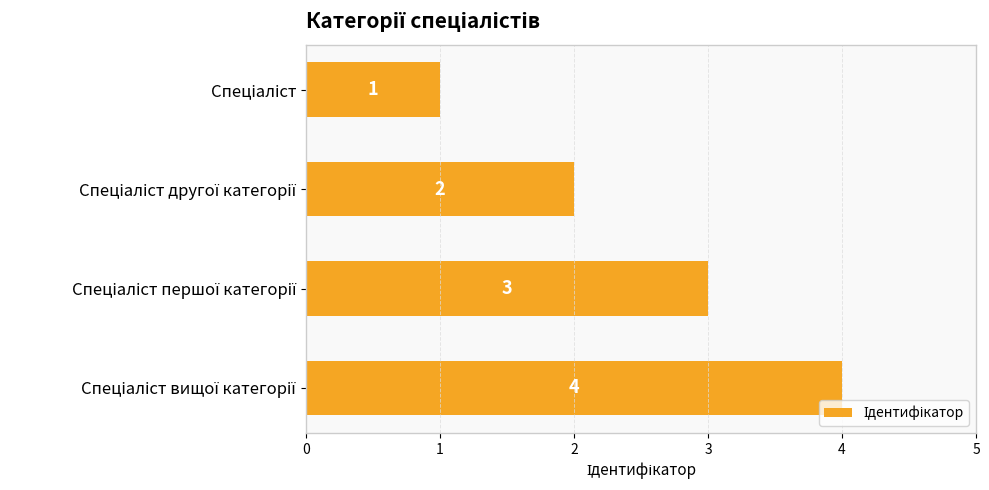

How many series are shown in this chart?

1